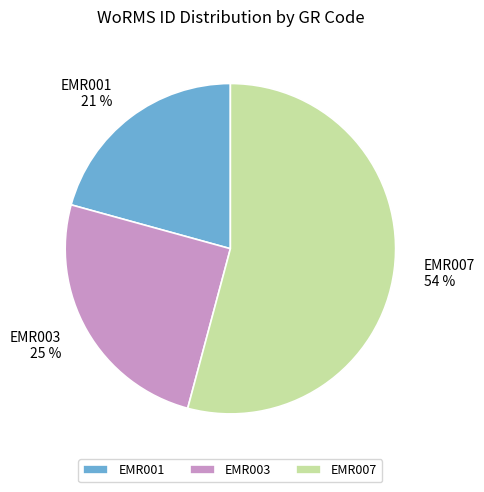

Does EMR007 represent more than half of the total?

Yes